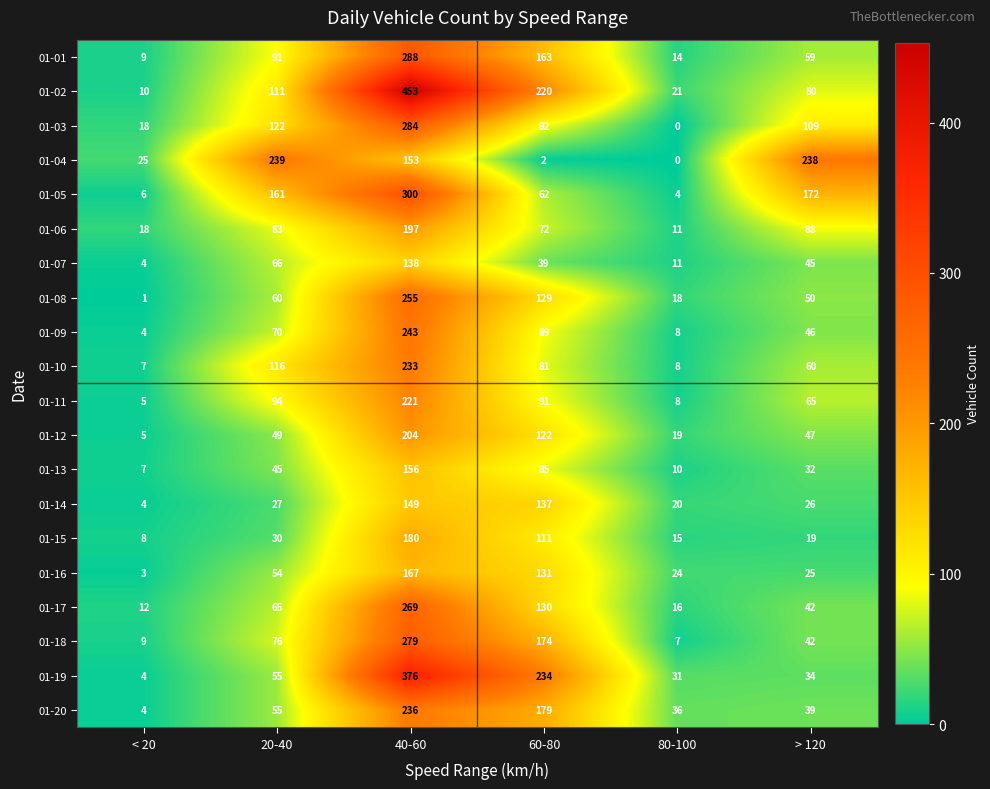

The 01-01 series shows 13 at < 20. True or false?

False